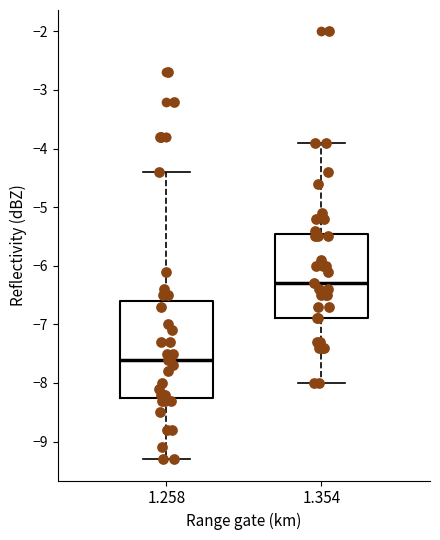

Reading left to right, read every box against the y-axis: the position of its median line, the range the box covers, and the ends of its whiskers. The values are not printed on the chart, so give them approximately, as read against the axis.

1.258: median -7.6, box -8.2 to -6.6, whiskers -9.3 to -4.4
1.354: median -6.3, box -6.9 to -5.4, whiskers -8.0 to -3.9